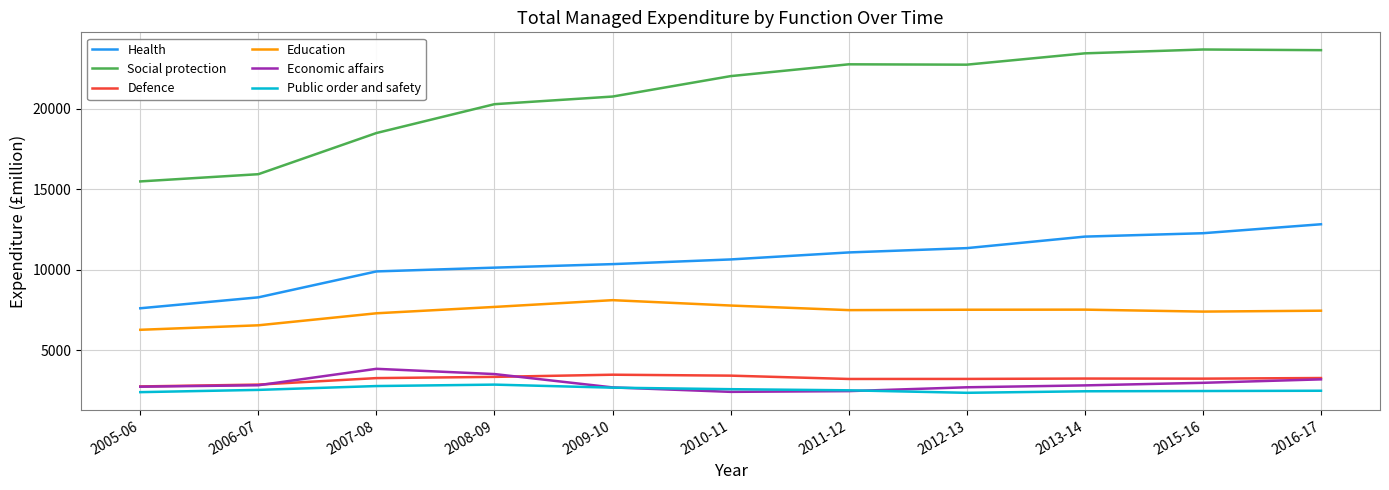

Where does the Defence series first go above 3244?

2007-08